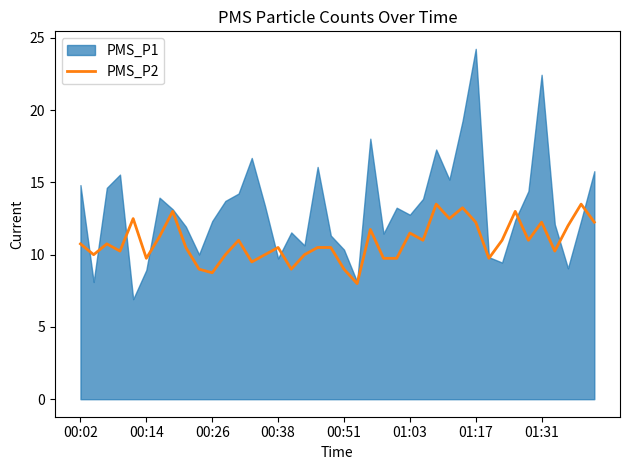

What is the value of the 18th point from the left?

10.0